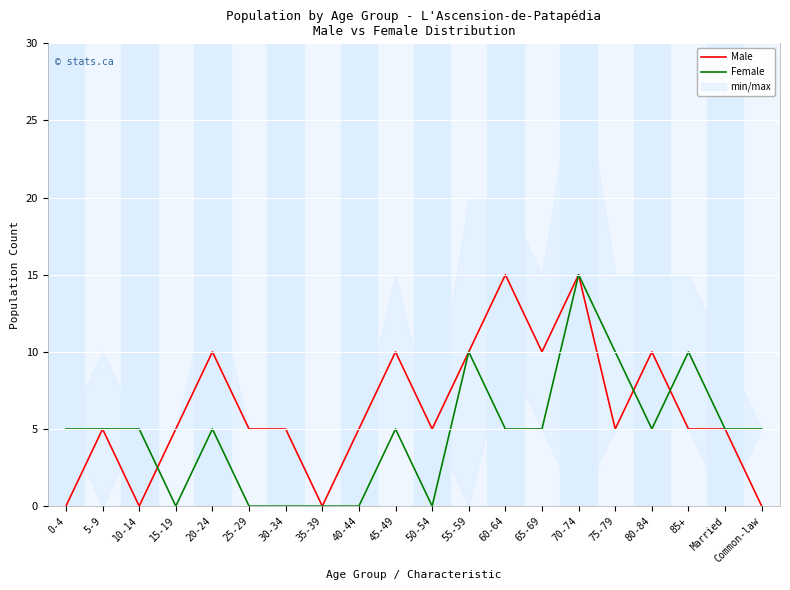

Which has a higher value, 50-54 or 80-84?

80-84